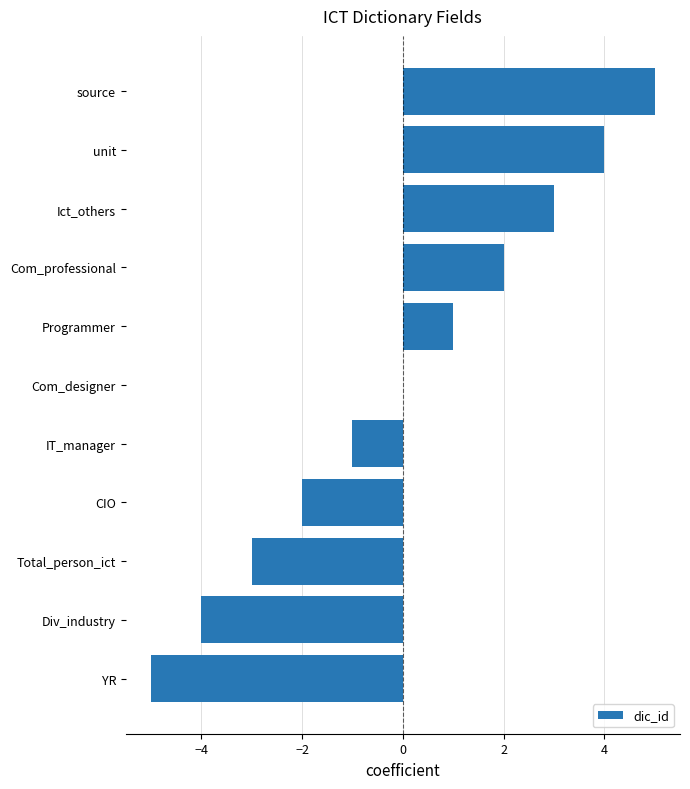

What is the change in value from Div_industry to Com_professional?

+6